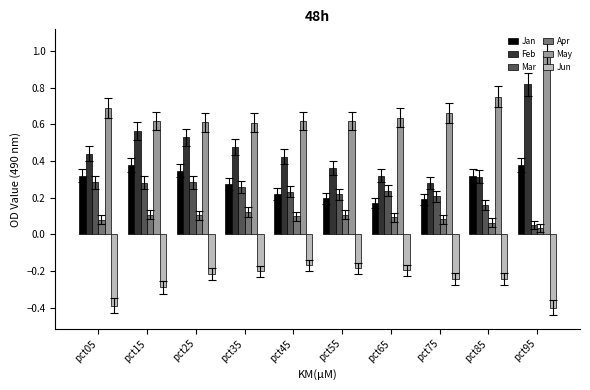

The value of May at pct85 is 1.3. True or false?

False